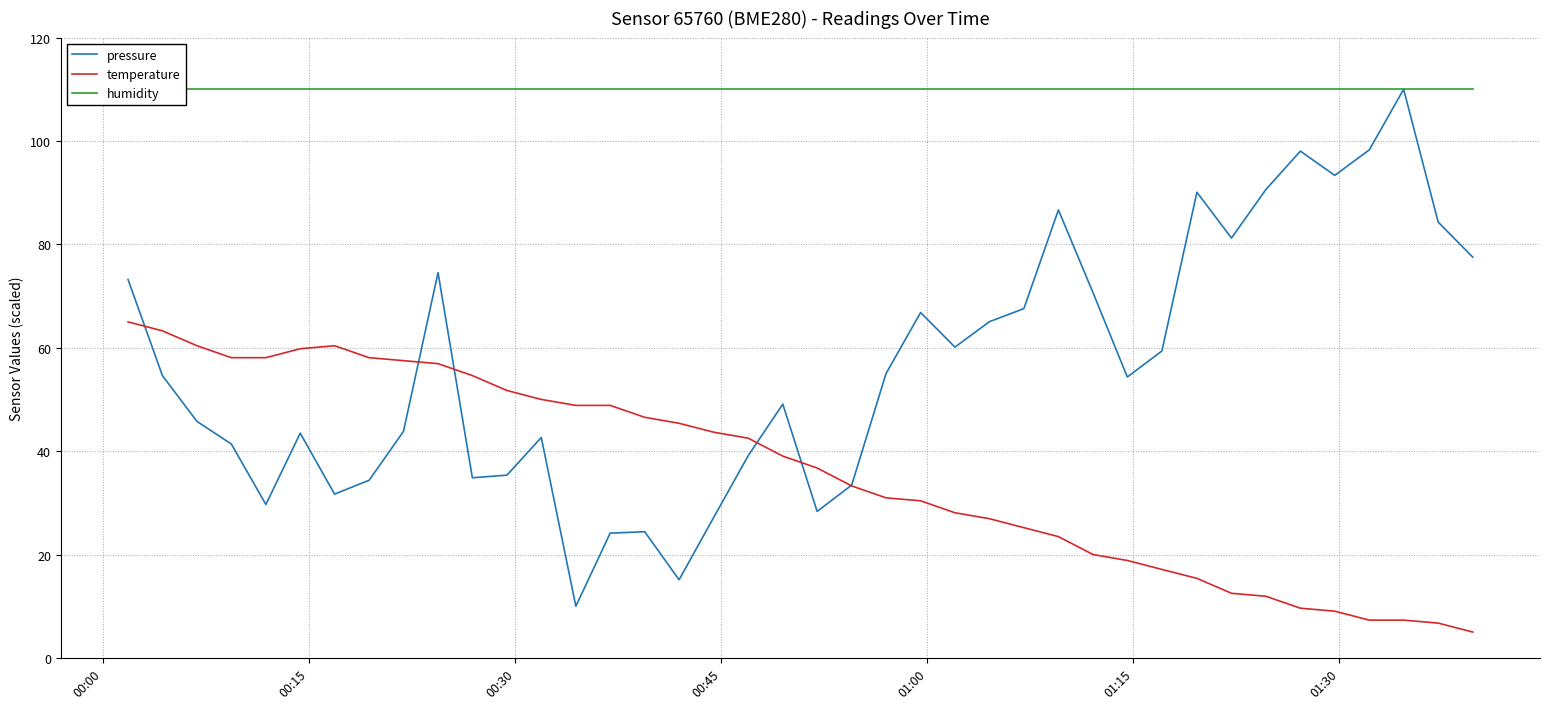

What is the maximum value for temperature?

65.0